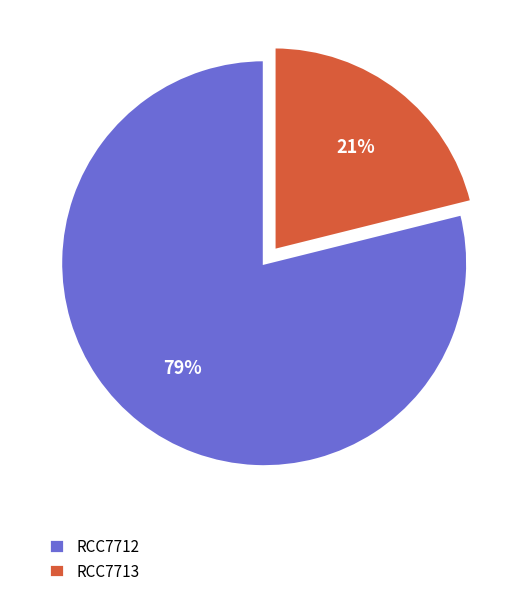

Rank the categories by value from highest to lowest.

RCC7712, RCC7713